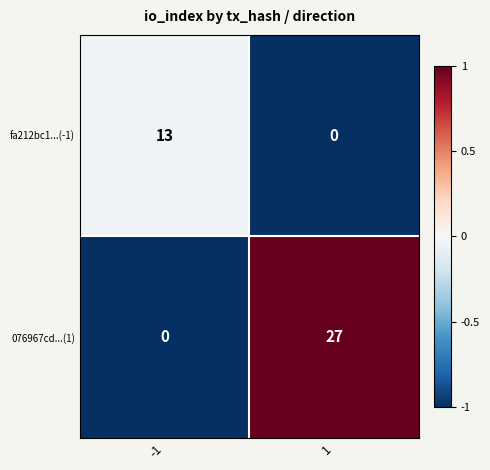

Reading right to left, what are all the values shown in this chart?

fa212bc1...(-1): 0	13
076967cd...(1): 27	0